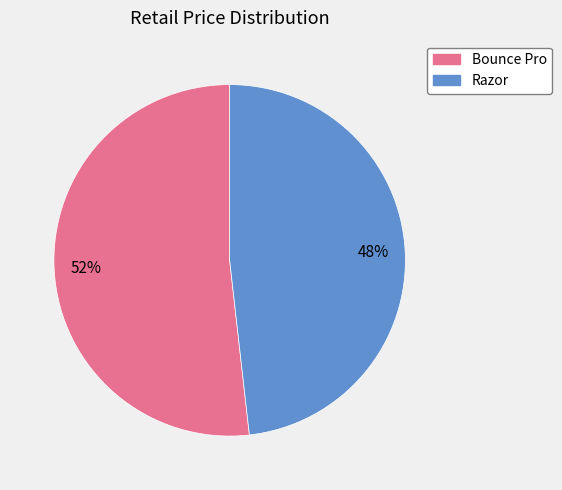

How many slices are in this pie chart?

2